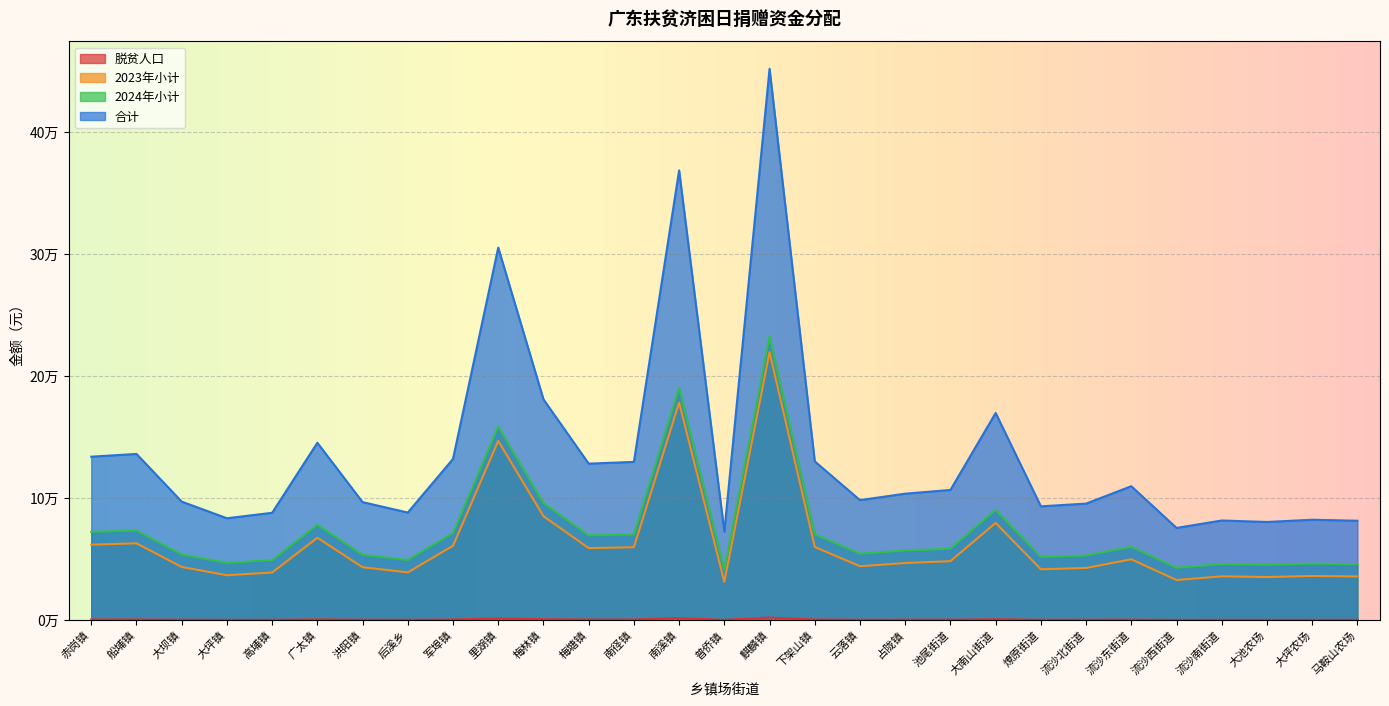

Reading left to right, list all the values displayed in this chart.

脱贫人口: 313.0	324.0	132.0	65.0	87.0	369.0	130.0	88.0	304.0	1155.0	544.0	285.0	292.0	1466.0	11.0	1875.0	294.0	138.0	164.0	179.0	489.0	113.0	124.0	194.0	26.0	56.0	50.0	59.0	55.0
2023年小计: 61591.3	62701.6	43322.9	36560.5	38781.0	67243.4	43121.0	38881.9	60682.9	146575.0	84906.3	58765.3	59471.8	177964.4	31110.2	219245.1	59673.6	43928.4	46552.6	48066.6	79355.1	41405.2	42515.4	49580.6	32624.2	35652.1	35046.5	35954.9	35551.2
2024年小计: 72065.4	73192.3	53522.8	46659.0	48912.8	77802.4	53317.9	49015.2	71143.4	158324.5	95730.3	69197.0	69914.1	190185.1	41126.9	232085.3	70119.0	54137.5	56801.1	58337.7	90095.8	51576.3	52703.2	59874.4	42663.6	45736.9	45122.3	46044.3	45634.5
合计: 133656.7	135893.9	96845.7	83219.5	87693.7	145045.8	96438.9	87897.1	131826.4	304899.5	180636.6	127962.2	129385.8	368149.5	72237.1	451330.3	129792.6	98065.9	103353.7	106404.3	169451.0	92981.5	95218.6	109455.0	75287.8	81389.1	80168.8	81999.2	81185.7